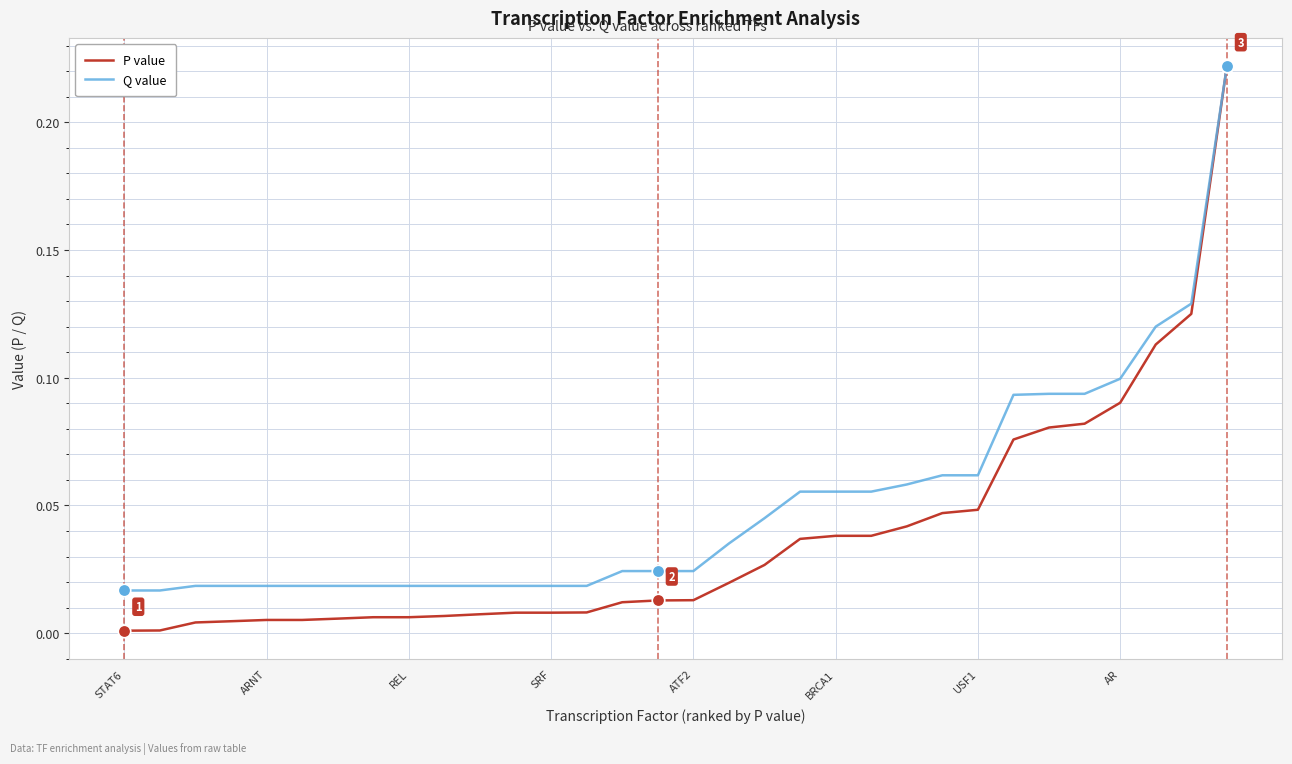

List the series in order of their overall mean, lowest first.

P value, Q value